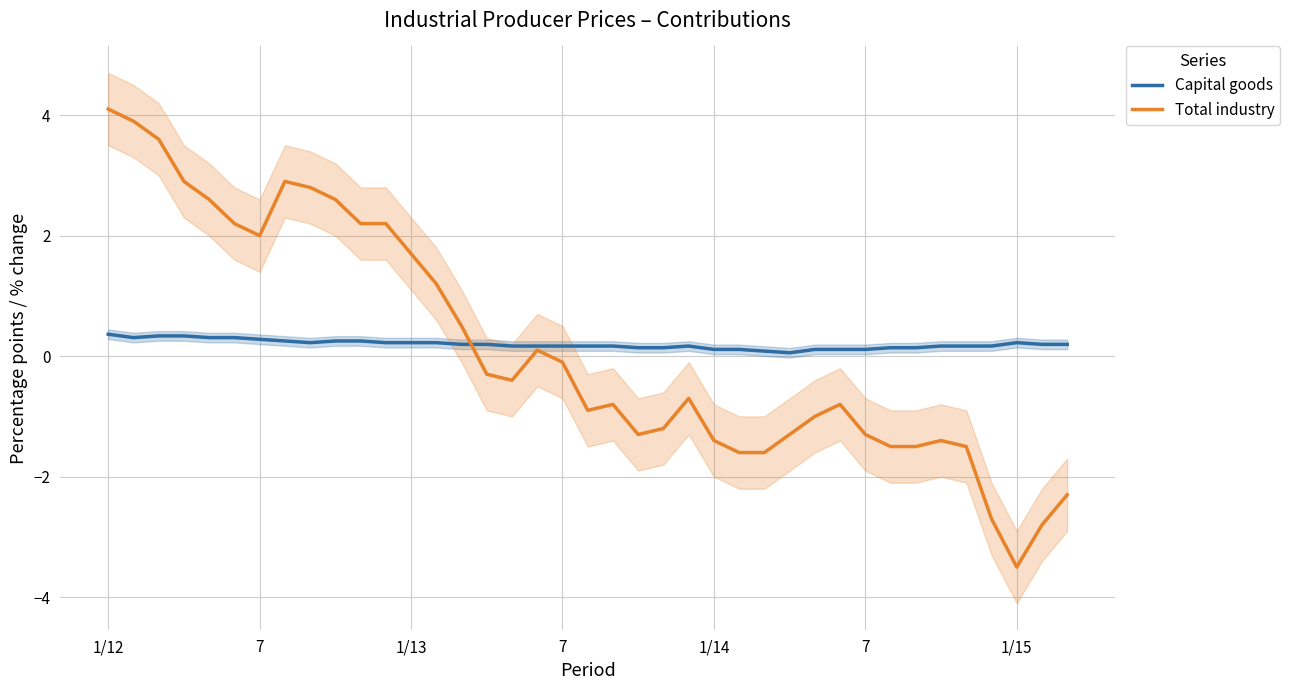

Which series has the largest total across all categories?

Capital goods